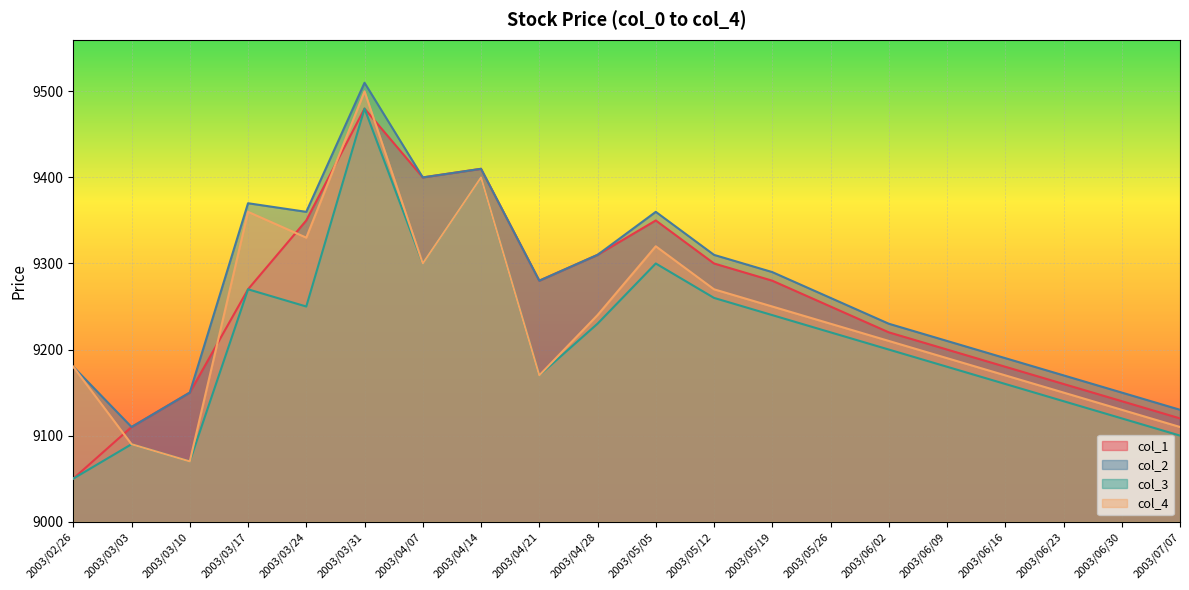

Reading left to right, what are all the values shown in this chart?

col_1: 2003/02/26=9050	2003/03/03=9110	2003/03/10=9150	2003/03/17=9270	2003/03/24=9350	2003/03/31=9480	2003/04/07=9400	2003/04/14=9410	2003/04/21=9280	2003/04/28=9310	2003/05/05=9350	2003/05/12=9300	2003/05/19=9280	2003/05/26=9250	2003/06/02=9220	2003/06/09=9200	2003/06/16=9180	2003/06/23=9160	2003/06/30=9140	2003/07/07=9120
col_2: 2003/02/26=9180	2003/03/03=9110	2003/03/10=9150	2003/03/17=9370	2003/03/24=9360	2003/03/31=9510	2003/04/07=9400	2003/04/14=9410	2003/04/21=9280	2003/04/28=9310	2003/05/05=9360	2003/05/12=9310	2003/05/19=9290	2003/05/26=9260	2003/06/02=9230	2003/06/09=9210	2003/06/16=9190	2003/06/23=9170	2003/06/30=9150	2003/07/07=9130
col_3: 2003/02/26=9050	2003/03/03=9090	2003/03/10=9070	2003/03/17=9270	2003/03/24=9250	2003/03/31=9480	2003/04/07=9300	2003/04/14=9400	2003/04/21=9170	2003/04/28=9230	2003/05/05=9300	2003/05/12=9260	2003/05/19=9240	2003/05/26=9220	2003/06/02=9200	2003/06/09=9180	2003/06/16=9160	2003/06/23=9140	2003/06/30=9120	2003/07/07=9100
col_4: 2003/02/26=9180	2003/03/03=9090	2003/03/10=9070	2003/03/17=9360	2003/03/24=9330	2003/03/31=9500	2003/04/07=9300	2003/04/14=9400	2003/04/21=9170	2003/04/28=9240	2003/05/05=9320	2003/05/12=9270	2003/05/19=9250	2003/05/26=9230	2003/06/02=9210	2003/06/09=9190	2003/06/16=9170	2003/06/23=9150	2003/06/30=9130	2003/07/07=9110